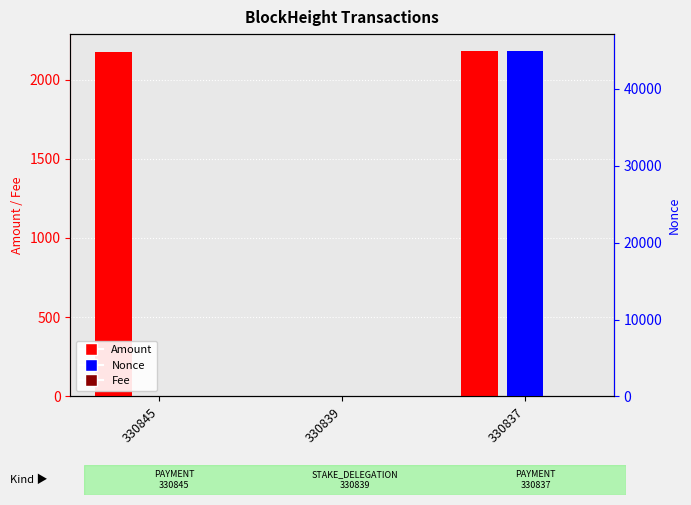

What are all the series names shown in the legend?

Amount, Fee, Nonce